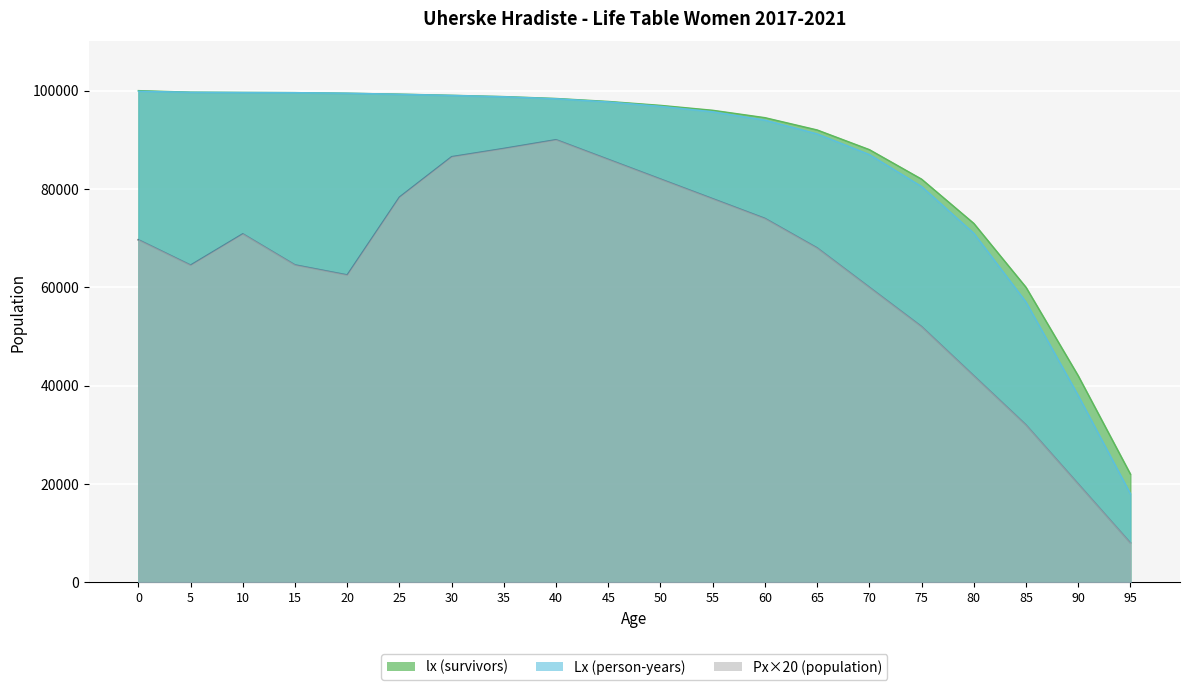

At how many categories does at least one series exceed 72190?

17